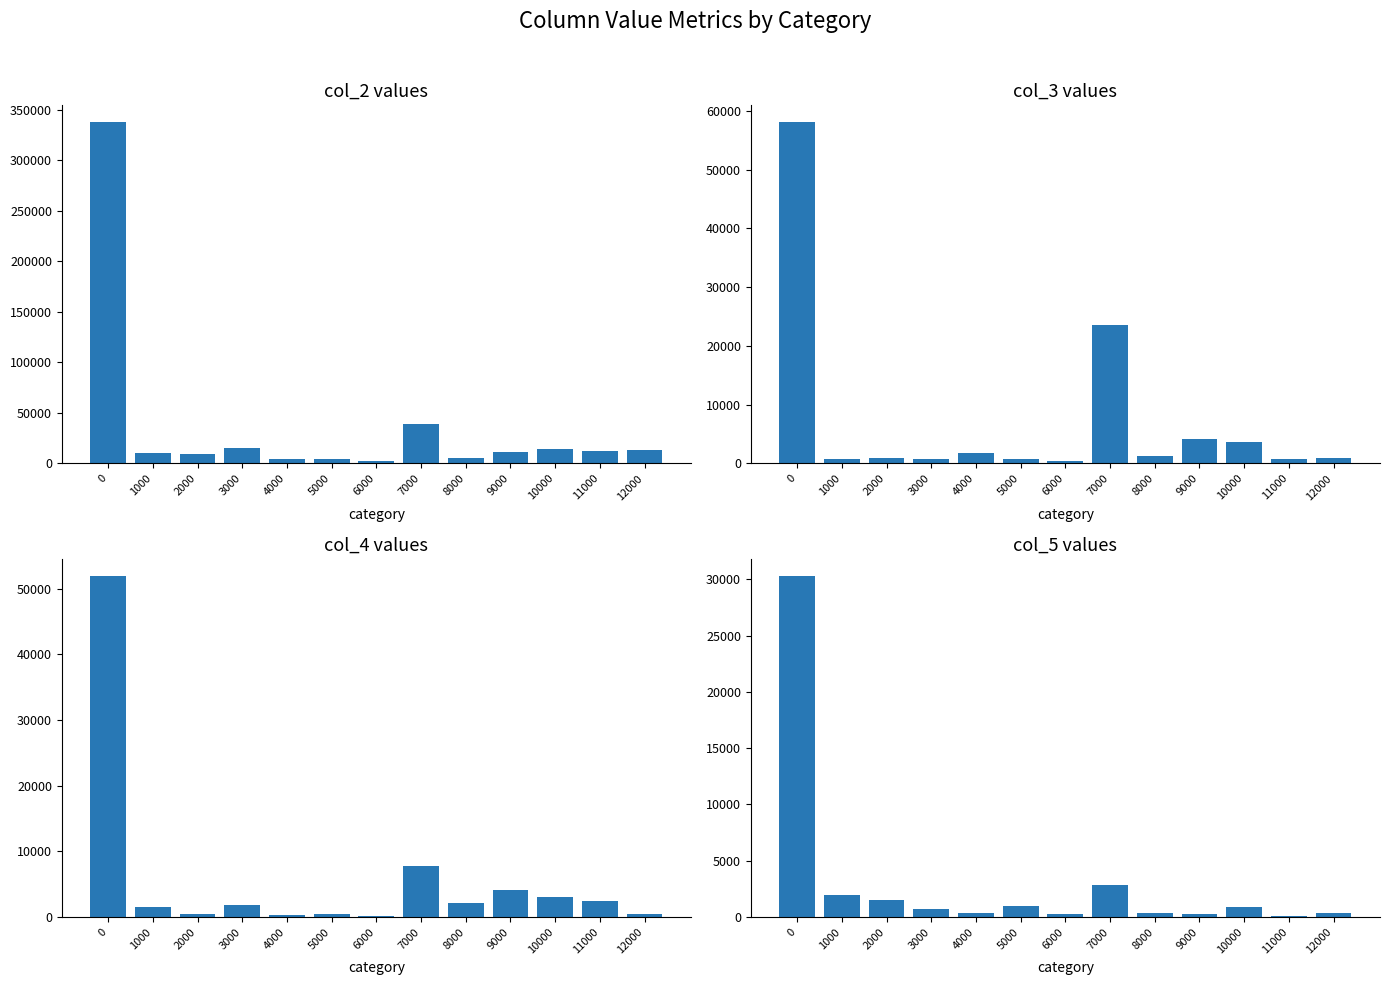

Reading right to left, transcribe all the data shown in this chart.

col_2: 12000=13007	11000=12722	10000=14209	9000=11020	8000=5364	7000=39152	6000=2433	5000=4249	4000=4303	3000=14934	2000=9676	1000=10092	0=337275
col_3: 12000=989	11000=701	10000=3685	9000=4131	8000=1203	7000=23579	6000=378	5000=823	4000=1727	3000=729	2000=906	1000=754	0=58016
col_4: 12000=413	11000=2466	10000=3072	9000=4064	8000=2146	7000=7688	6000=202	5000=461	4000=297	3000=1762	2000=426	1000=1469	0=51964
col_5: 12000=372	11000=90	10000=915	9000=298	8000=372	7000=2832	6000=252	5000=989	4000=355	3000=679	2000=1483	1000=1979	0=30300